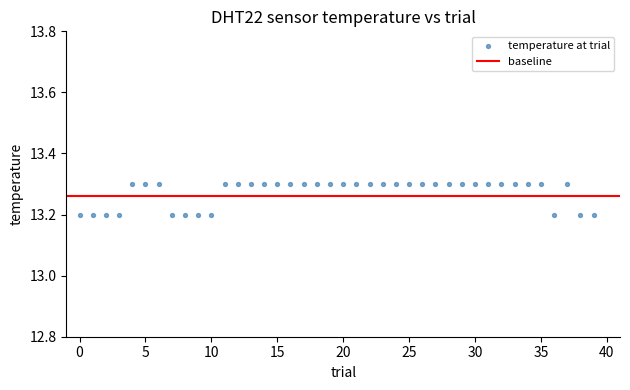

Count the number of points in this scatter plot.

40